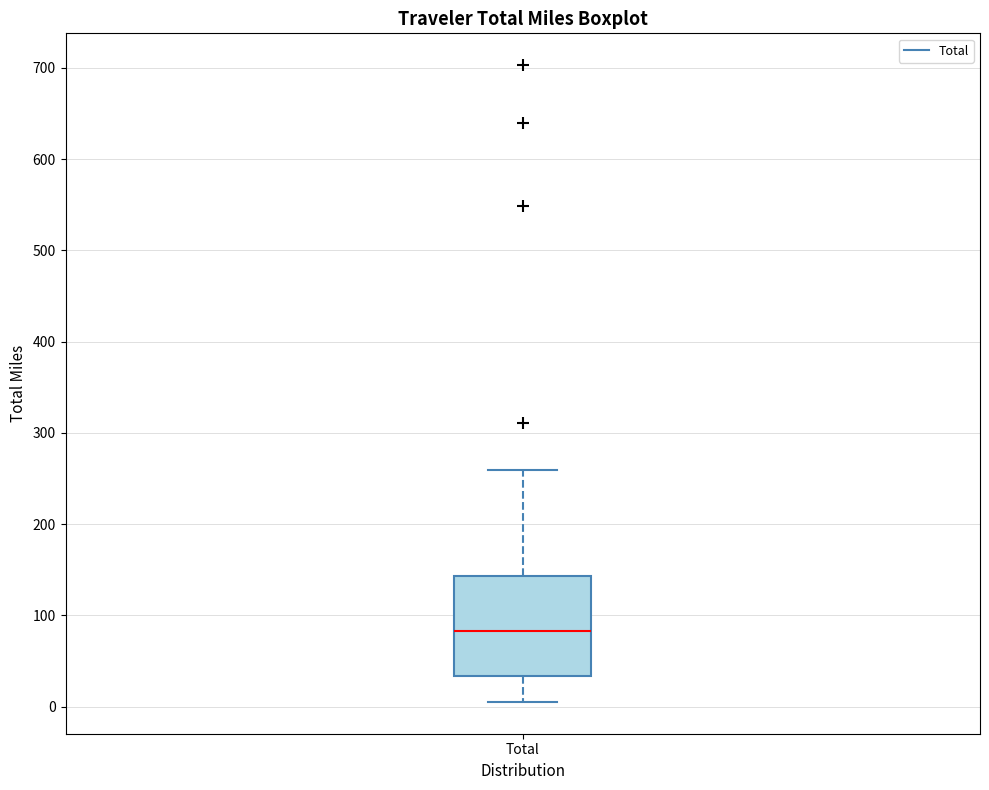

Where is the lower edge of the box for Total on the y-axis? The values are not printed on the chart, so give them approximately, as read against the axis.

30